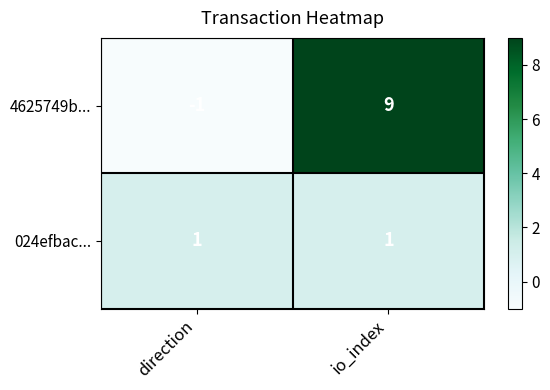

Rank the series by their maximum value, from highest to lowest.

4625749b..., 024efbac...